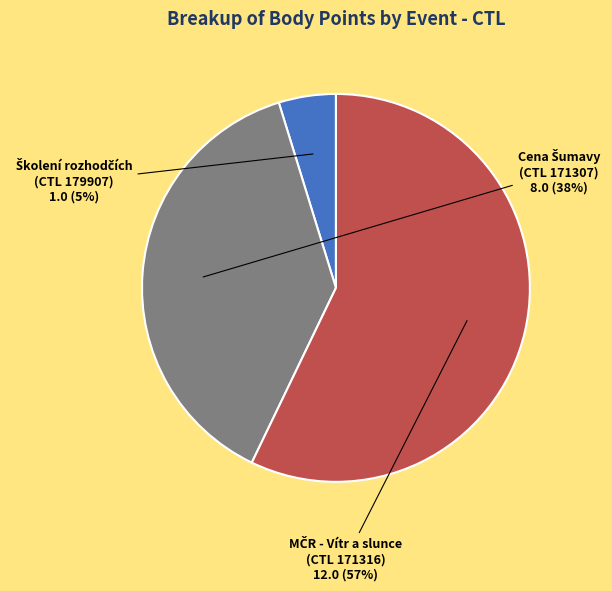

Does any single category account for the majority?

Yes